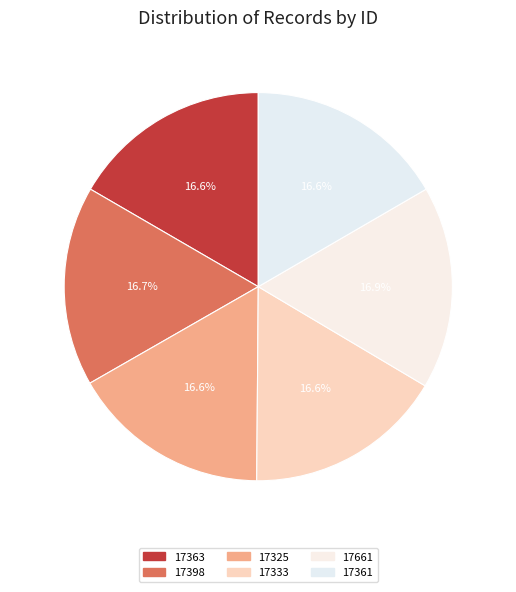

Does 17398 account for over 50% of the chart?

No